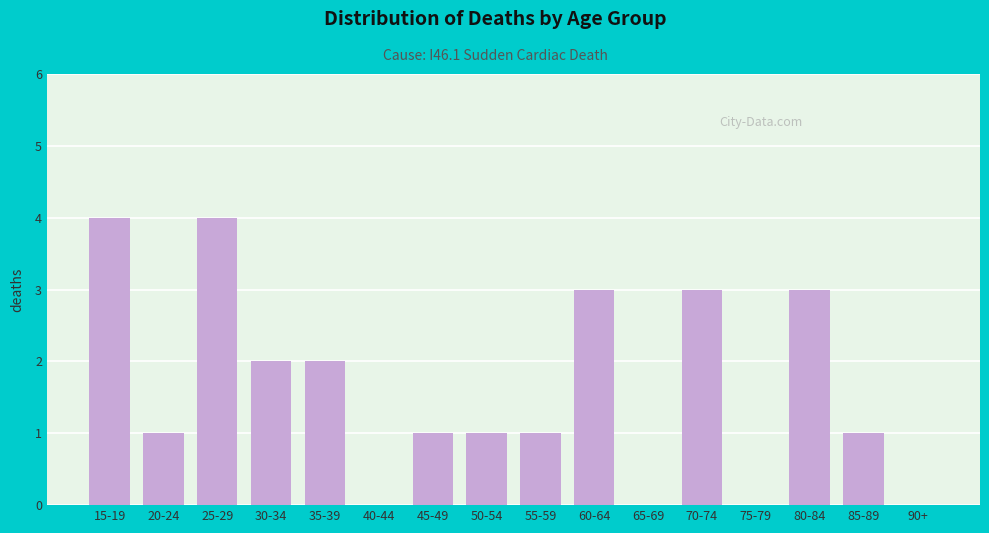

Reading left to right, what are all the values shown in this chart?

15-19=4	20-24=1	25-29=4	30-34=2	35-39=2	40-44=0	45-49=1	50-54=1	55-59=1	60-64=3	65-69=0	70-74=3	75-79=0	80-84=3	85-89=1	90+=0